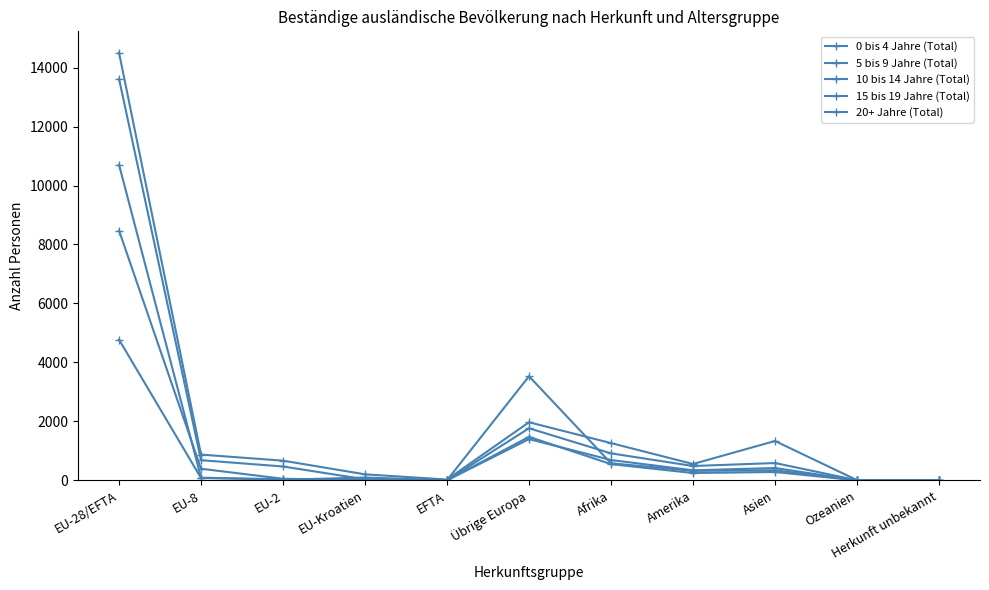

What is the average value of the 10 bis 14 Jahre (Total) series?

1074